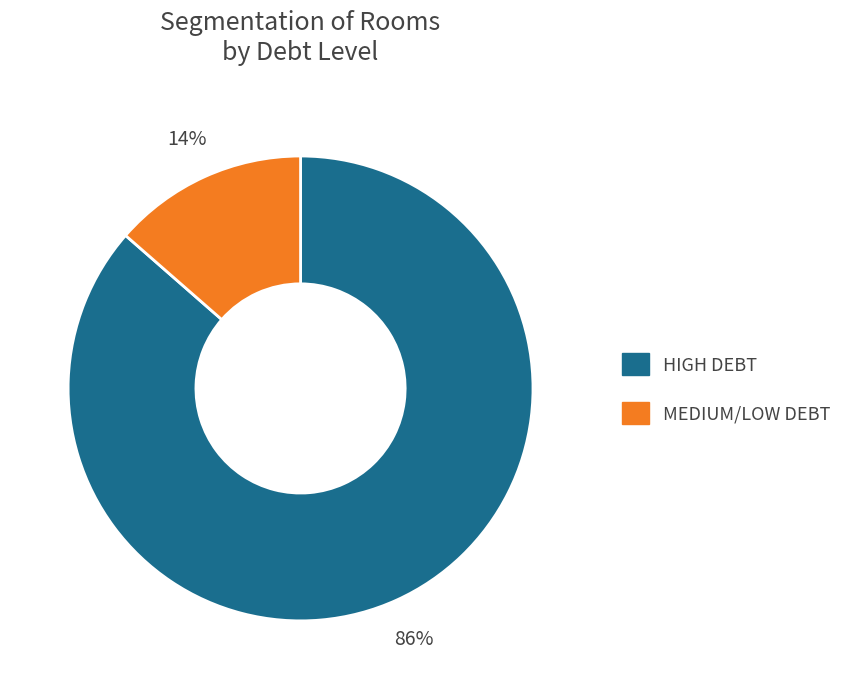

The HIGH DEBT slice represents 77% of the pie. True or false?

False